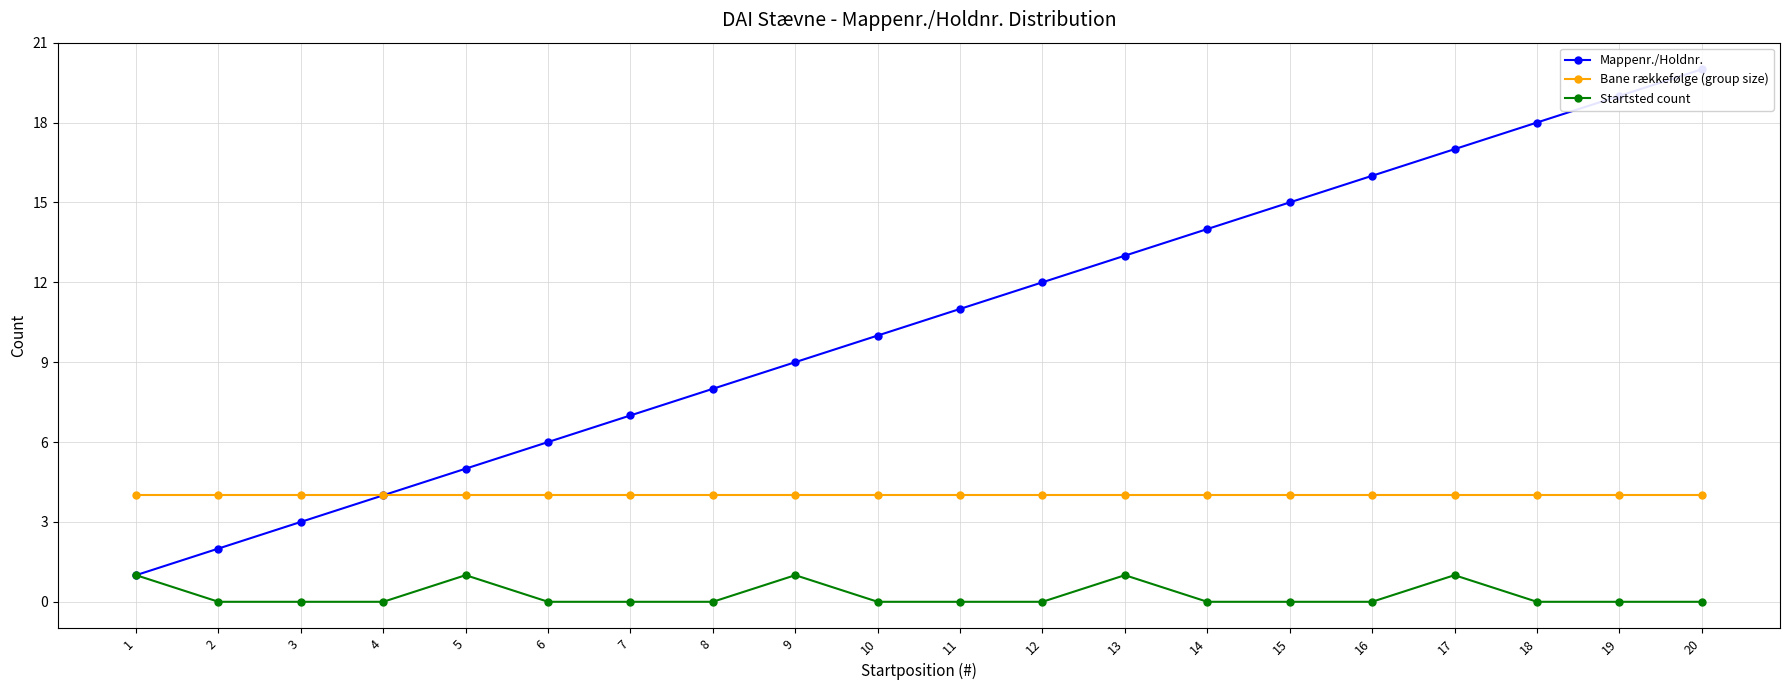

Which category has the highest value in the Mappenr./Holdnr. series?

20